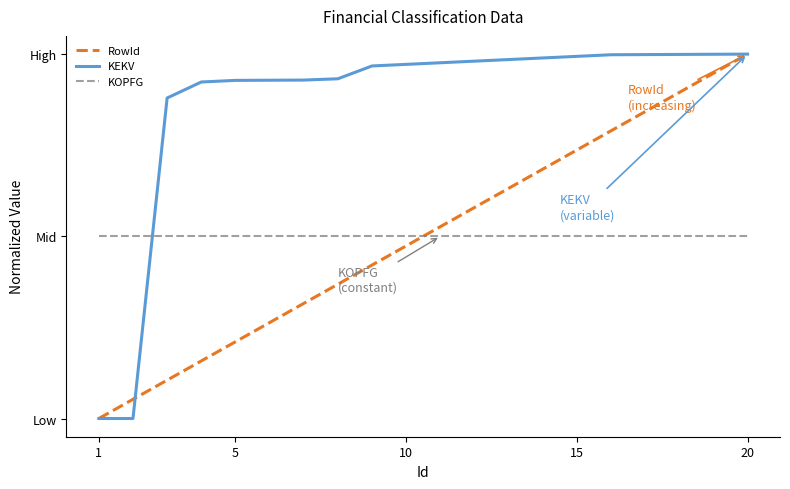

What are all the series names shown in the legend?

RowId, KEKV, KOPFG